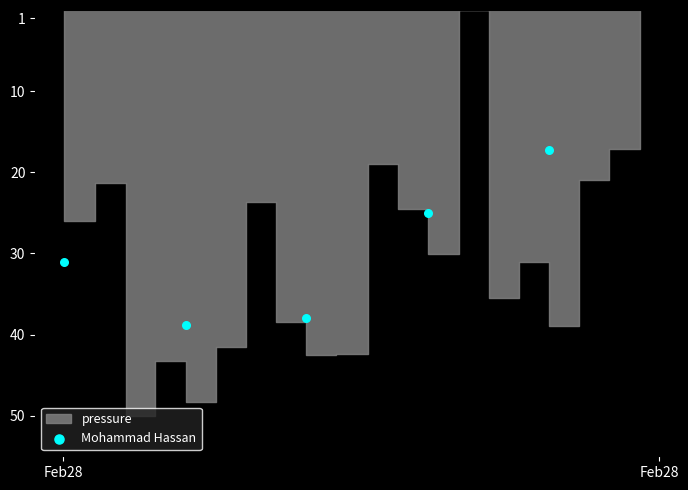

What is the average Y value?

30.0